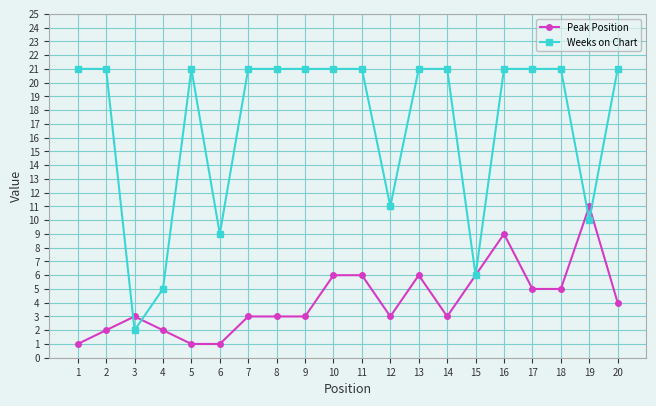

What is the value of the Weeks on Chart point at the 15th from the left?

6